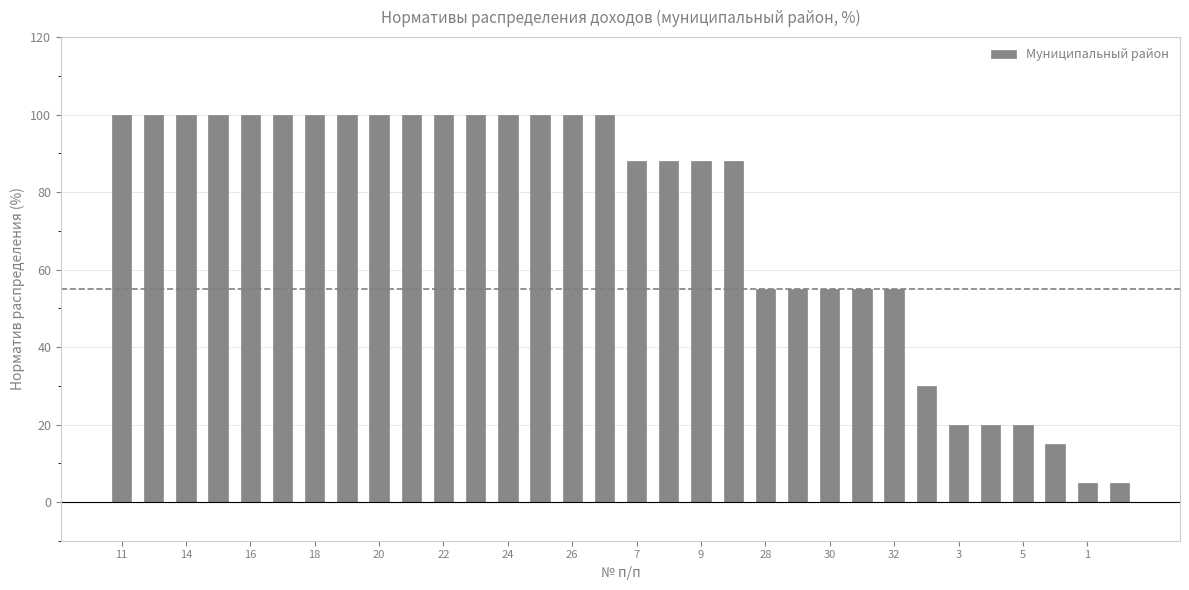

How many series are shown in this chart?

1